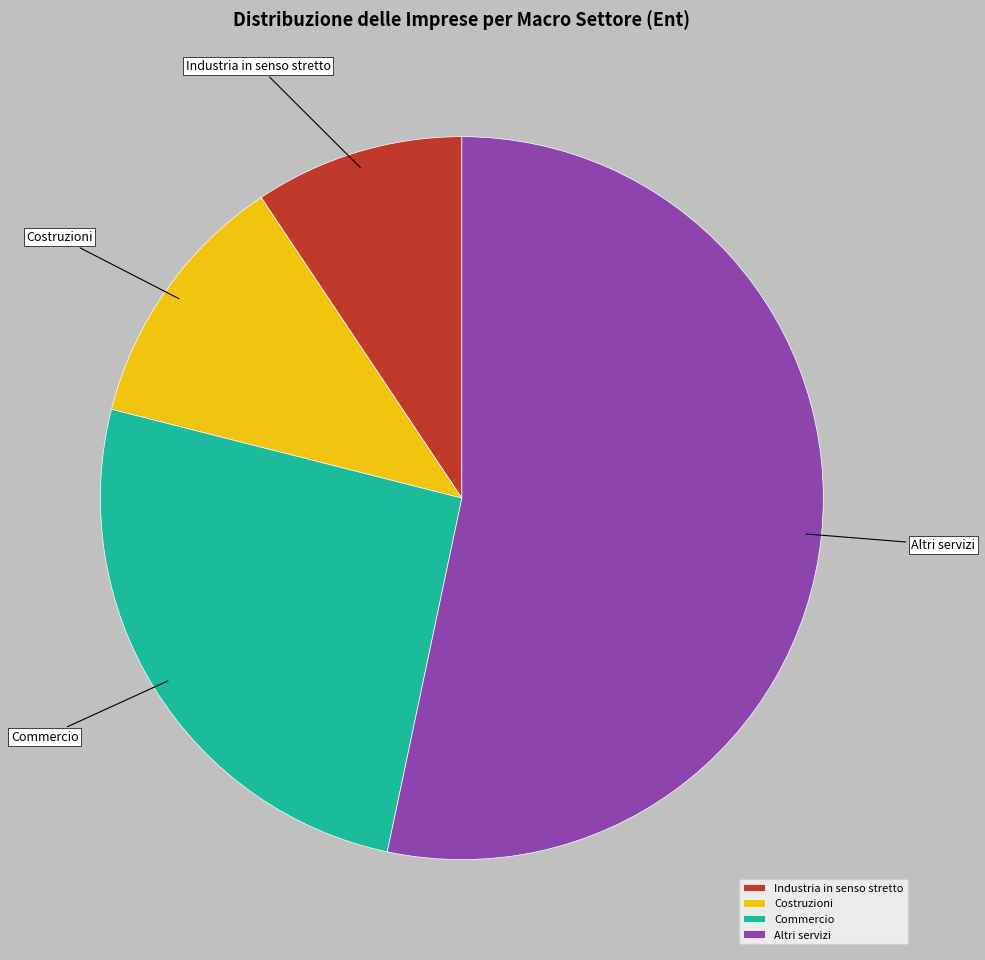

Which slice represents more than half of the pie?

Altri servizi